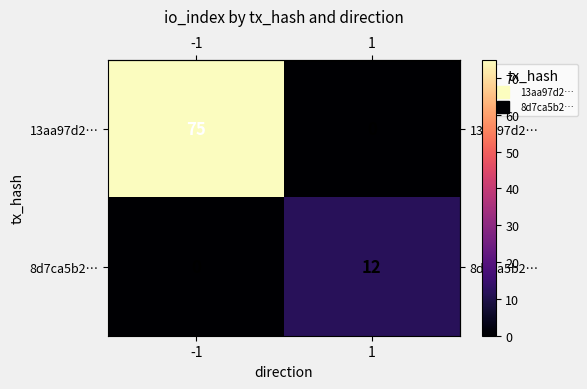

True or false: 8d7ca5b2… has a value of 12 at 1.

True